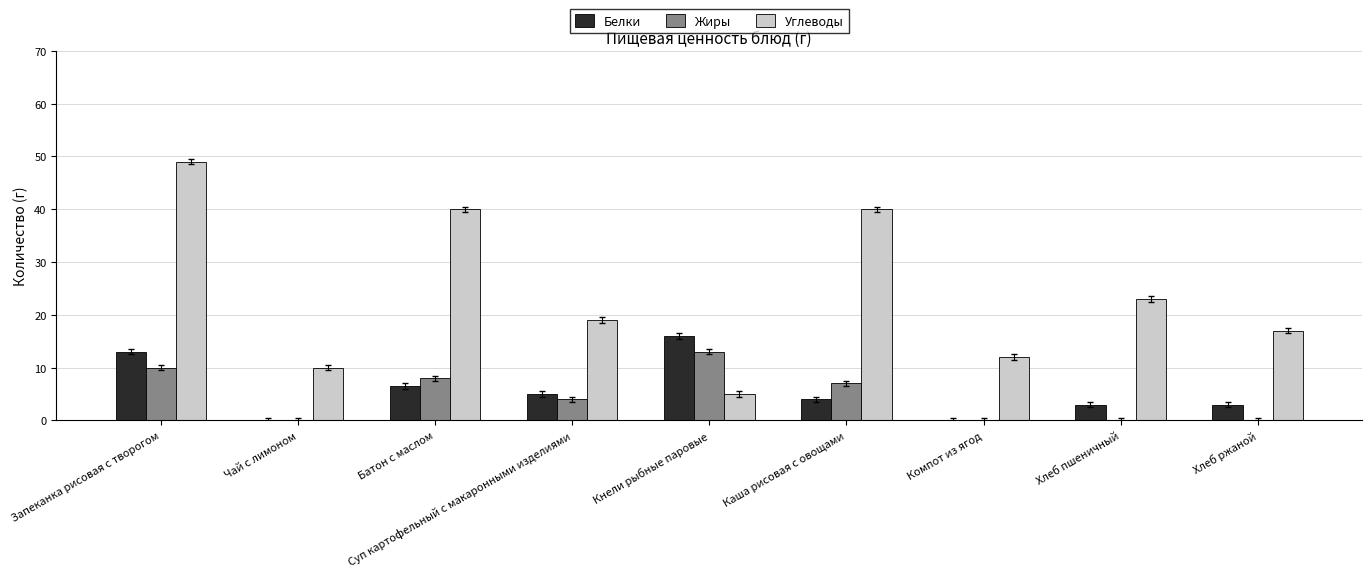

Which series changed the most between Батон с маслом and Компот из ягод?

Углеводы